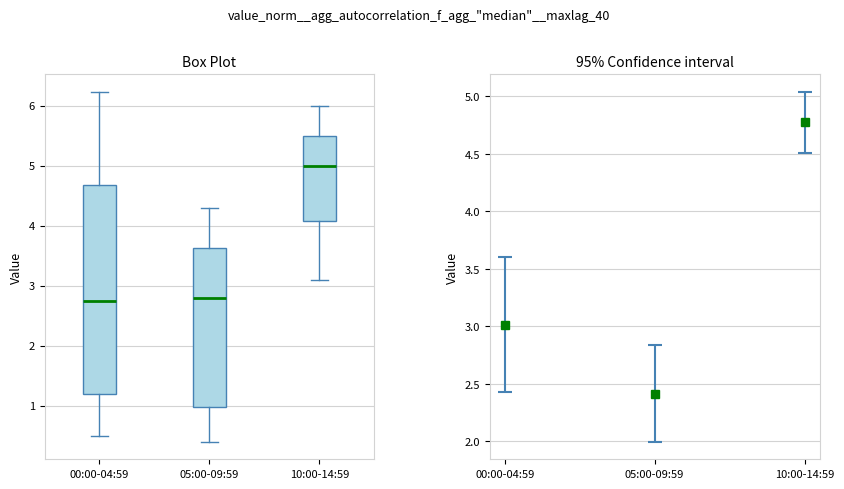

Reading left to right, read every box against the y-axis: the position of its median line, the range the box covers, and the ends of its whiskers. The values are not printed on the chart, so give them approximately, as read against the axis.

00:00-04:59: median 2.8, box 1.2 to 4.7, whiskers 0.5 to 6.2
05:00-09:59: median 2.8, box 1.0 to 3.6, whiskers 0.4 to 4.3
10:00-14:59: median 5.0, box 4.1 to 5.5, whiskers 3.1 to 6.0